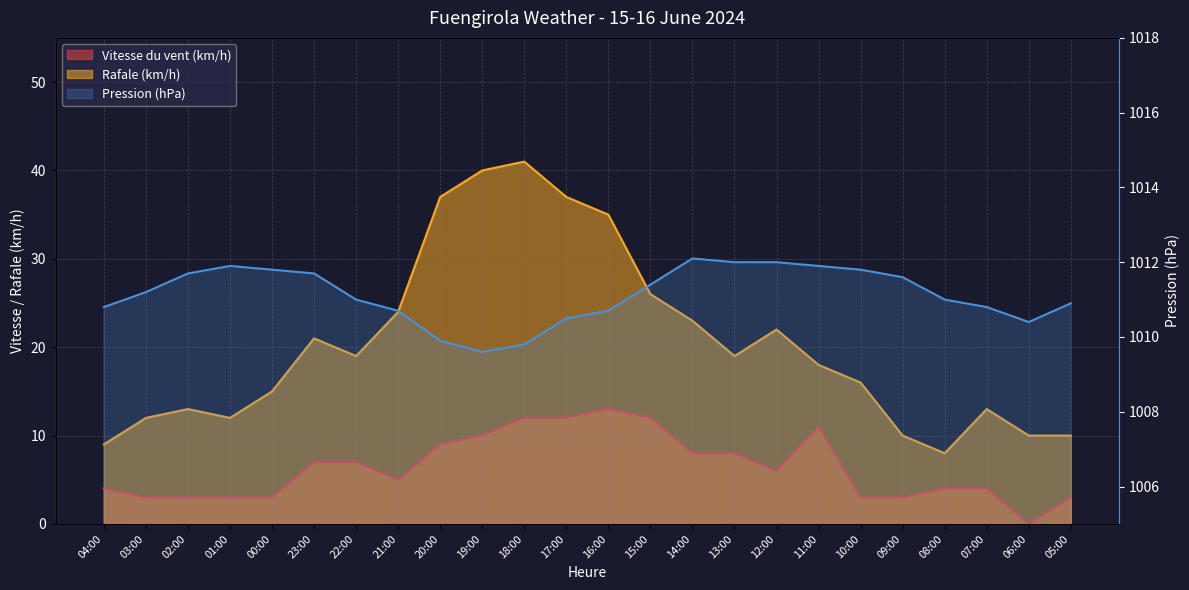

What is the sum of all Vitesse du vent (km/h) values?

153.0